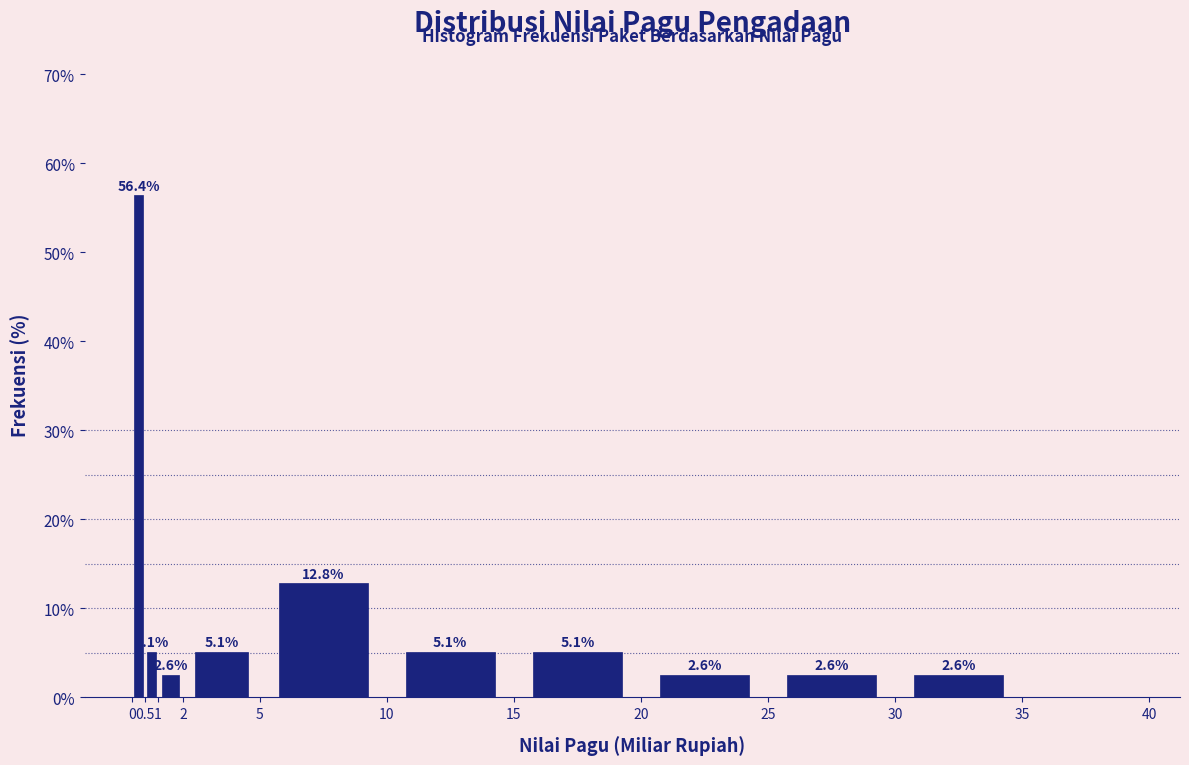

Over which range of the x-axis is the bar tallest?

0 to 0.5